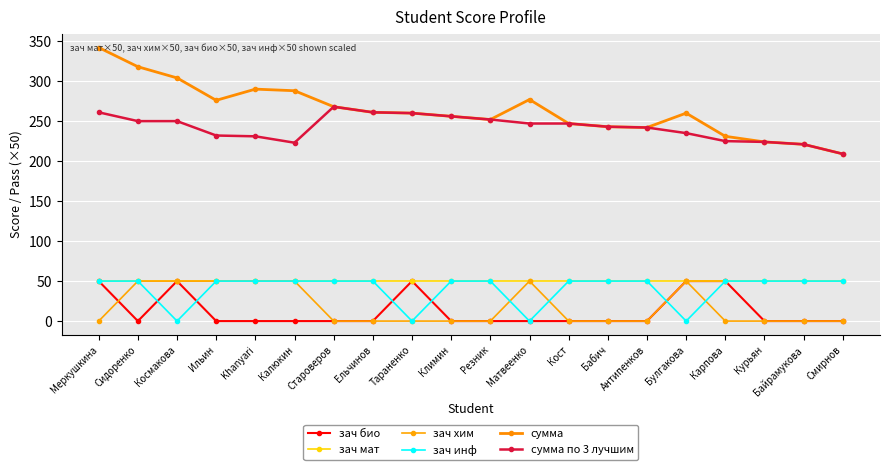

The зач мат series shows 70 at Тараненко. True or false?

False